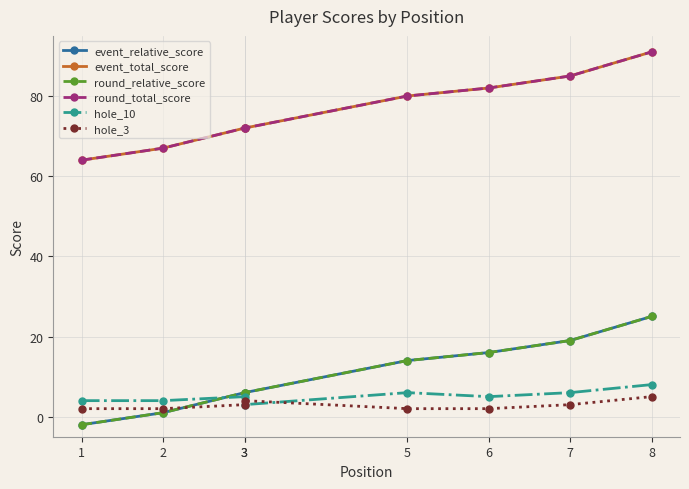

Reading right to left, what are all the values shown in this chart?

event_relative_score: 8=25	7=19	6=16	5=14	3=6	3=6	2=1	1=-2
event_total_score: 8=91	7=85	6=82	5=80	3=72	3=72	2=67	1=64
round_relative_score: 8=25	7=19	6=16	5=14	3=6	3=6	2=1	1=-2
round_total_score: 8=91	7=85	6=82	5=80	3=72	3=72	2=67	1=64
hole_10: 8=8	7=6	6=5	5=6	3=3	3=5	2=4	1=4
hole_3: 8=5	7=3	6=2	5=2	3=4	3=3	2=2	1=2